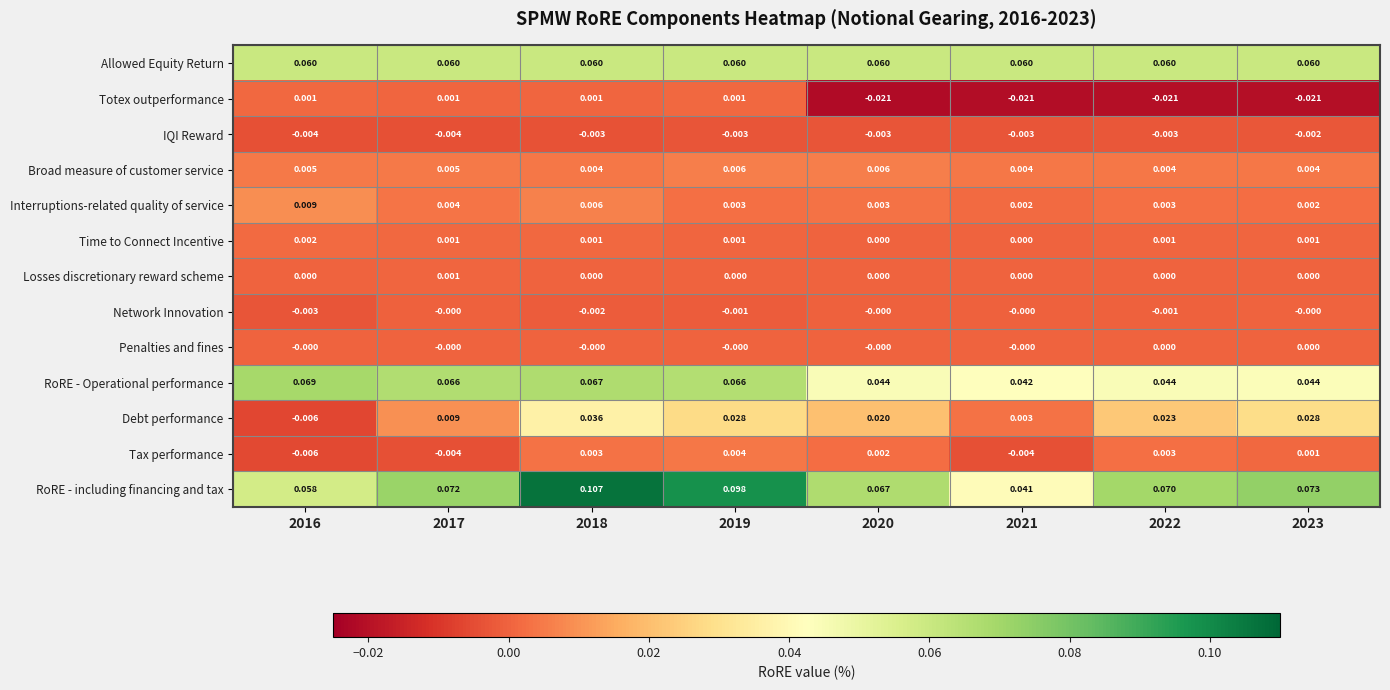

Between 2018 and 2022, which series saw the biggest shift?

RoRE - including financing and tax